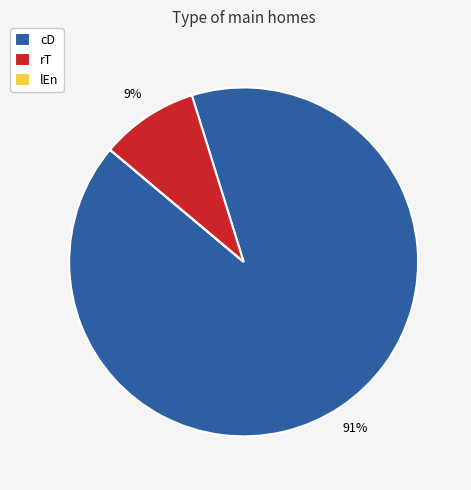

To the nearest percent, what is the combined percentage of rT and cD?

100%